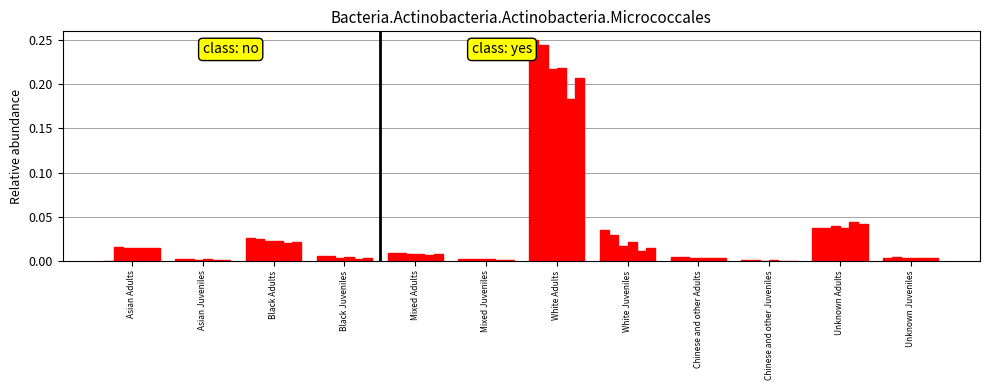

Reading left to right, what are all the values shown in this chart?

2010: Asian Adults=0.0	Asian Juveniles=0.0	Black Adults=0.0	Black Juveniles=0.0	Mixed Adults=0.0	Mixed Juveniles=0.0	White Adults=0.2	White Juveniles=0.0	Chinese and other Adults=0.0	Chinese and other Juveniles=0.0	Unknown Adults=0.0	Unknown Juveniles=0.0
2011: Asian Adults=0.0	Asian Juveniles=0.0	Black Adults=0.0	Black Juveniles=0.0	Mixed Adults=0.0	Mixed Juveniles=0.0	White Adults=0.2	White Juveniles=0.0	Chinese and other Adults=0.0	Chinese and other Juveniles=0.0	Unknown Adults=0.0	Unknown Juveniles=0.0
2013: Asian Adults=0.0	Asian Juveniles=0.0	Black Adults=0.0	Black Juveniles=0.0	Mixed Adults=0.0	Mixed Juveniles=0.0	White Adults=0.2	White Juveniles=0.0	Chinese and other Adults=0.0	Chinese and other Juveniles=0.0	Unknown Adults=0.0	Unknown Juveniles=0.0
2012: Asian Adults=0.0	Asian Juveniles=0.0	Black Adults=0.0	Black Juveniles=0.0	Mixed Adults=0.0	Mixed Juveniles=0.0	White Adults=0.2	White Juveniles=0.0	Chinese and other Adults=0.0	Chinese and other Juveniles=0.0	Unknown Adults=0.0	Unknown Juveniles=0.0
2015: Asian Adults=0.0	Asian Juveniles=0.0	Black Adults=0.0	Black Juveniles=0.0	Mixed Adults=0.0	Mixed Juveniles=0.0	White Adults=0.2	White Juveniles=0.0	Chinese and other Adults=0.0	Chinese and other Juveniles=0.0	Unknown Adults=0.0	Unknown Juveniles=0.0
2014: Asian Adults=0.0	Asian Juveniles=0.0	Black Adults=0.0	Black Juveniles=0.0	Mixed Adults=0.0	Mixed Juveniles=0.0	White Adults=0.2	White Juveniles=0.0	Chinese and other Adults=0.0	Chinese and other Juveniles=0.0	Unknown Adults=0.0	Unknown Juveniles=0.0